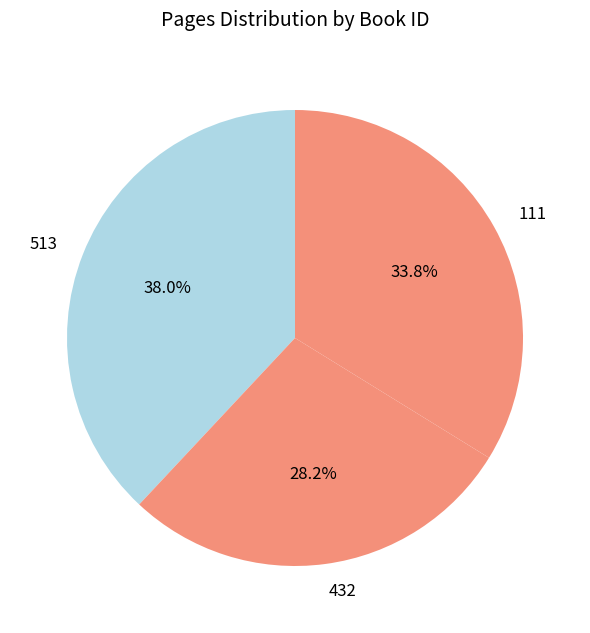

Do 513 and 432 together represent more than half of the pie?

Yes